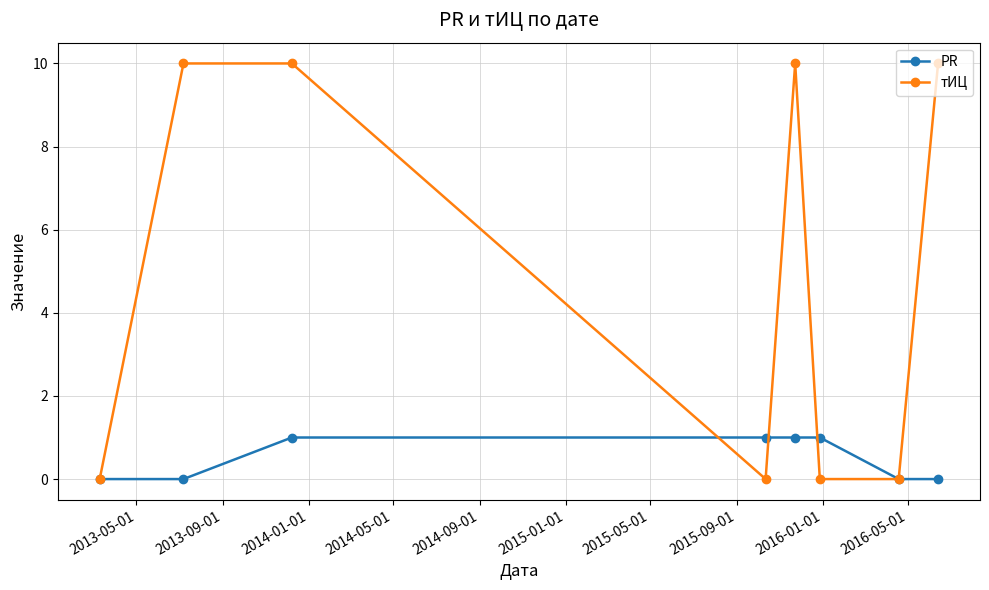

True or false: PR has more than 2 points higher than both neighbors.

False